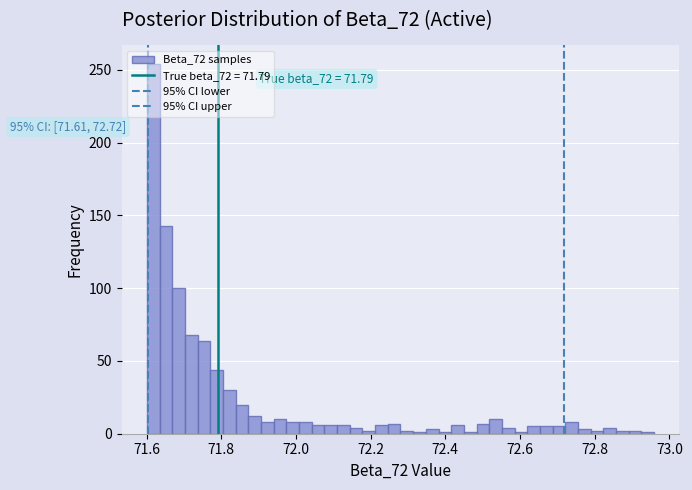

Read against the x-axis, roughly where is the centre of the tallest bar?

71.62